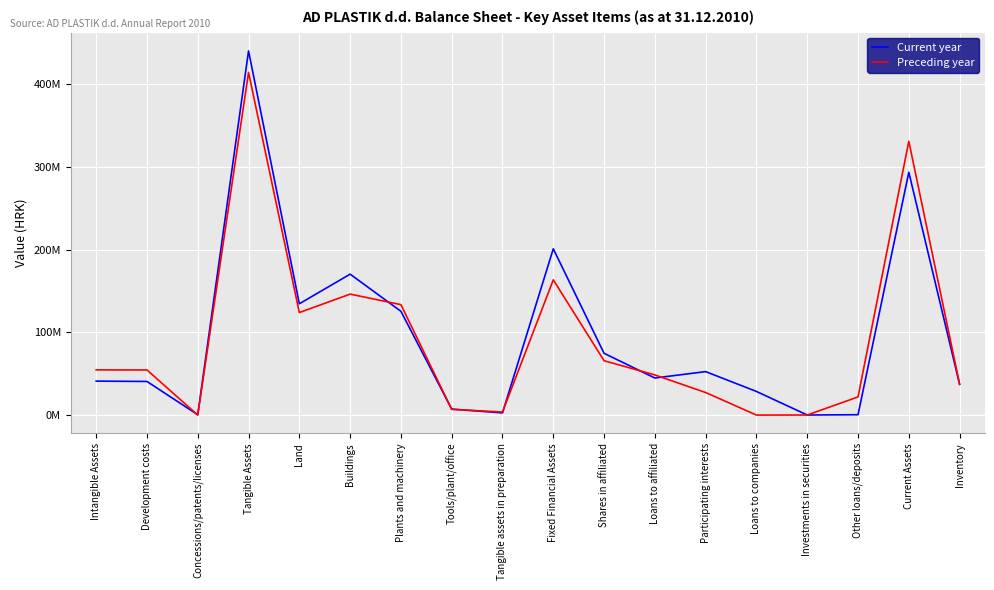

What are all the series names shown in the legend?

Current year, Preceding year